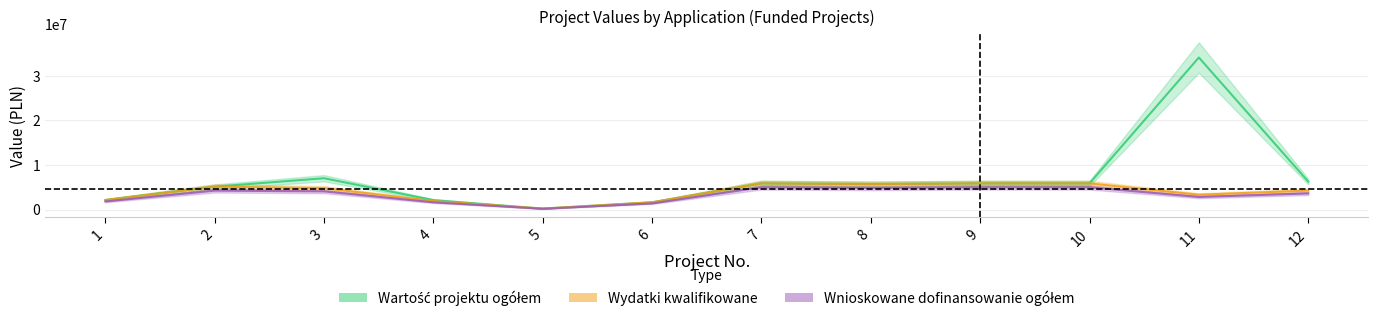

Is the value of Wnioskowane dofinansowanie ogółem at 3 greater than the value of Wydatki kwalifikowane at 2?

No